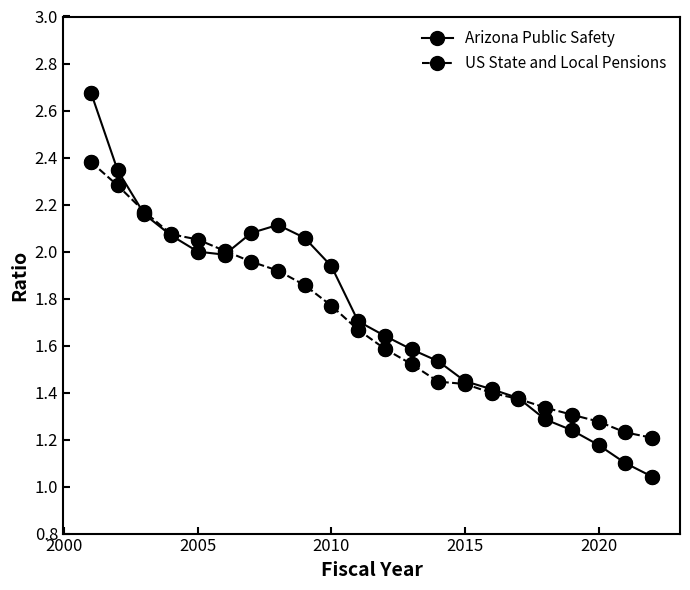

At how many categories does at least one series exceed 1?

22